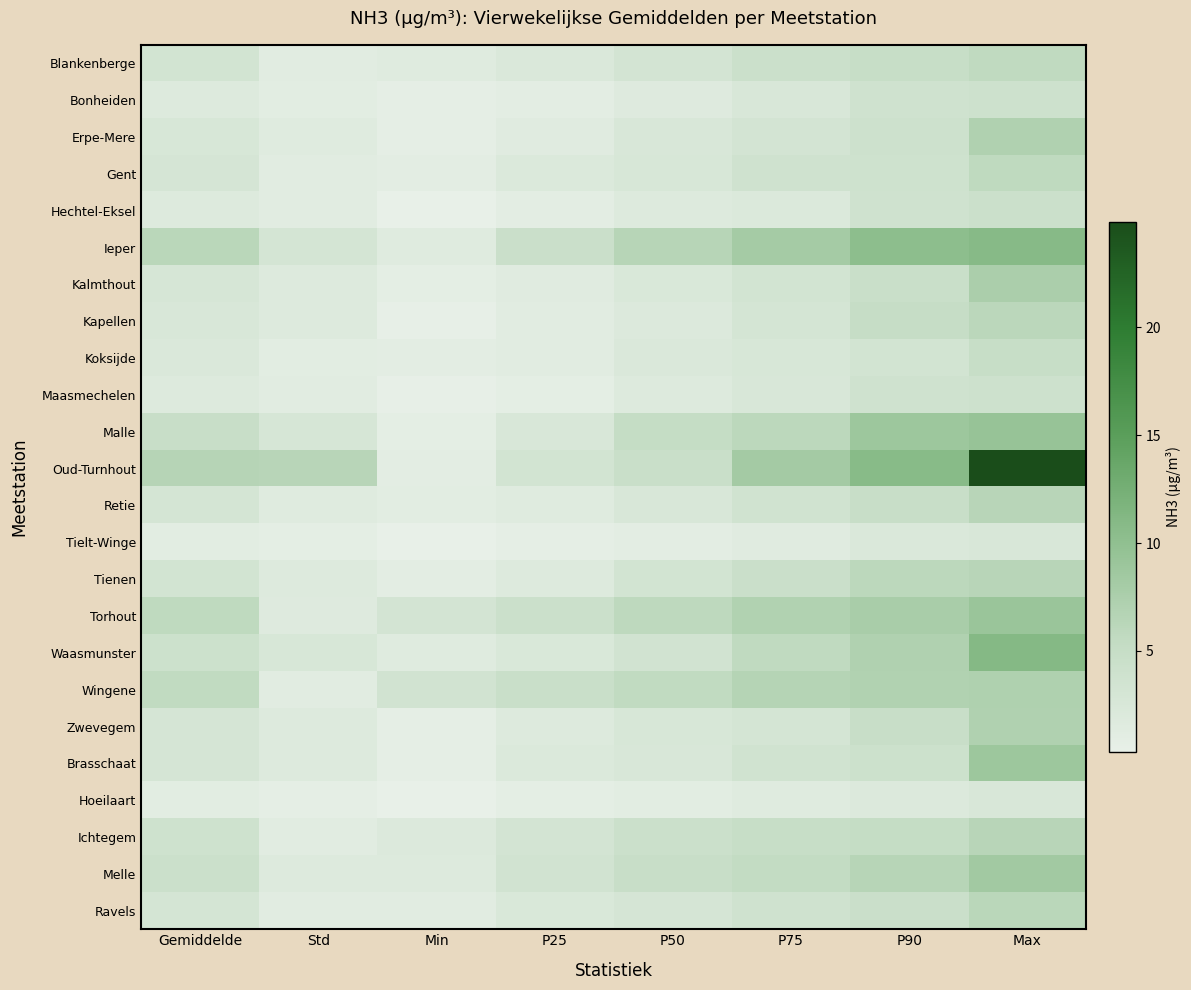

Reading left to right, list all the values displayed in this chart.

Blankenberge: Gemiddelde=3.4	Std=1.3	Min=1.5	P25=2.3	P50=3.2	P75=4.4	P90=5.0	Max=5.6
Bonheiden: Gemiddelde=1.9	Std=1.1	Min=0.6	P25=1.0	P50=1.7	P75=2.6	P90=3.7	Max=4.0
Erpe-Mere: Gemiddelde=2.7	Std=1.6	Min=0.7	P25=1.4	P50=2.6	P75=3.2	P90=4.0	Max=7.1
Gent: Gemiddelde=2.9	Std=1.3	Min=0.9	P25=2.1	P50=2.7	P75=3.8	P90=3.9	Max=5.7
Hechtel-Eksel: Gemiddelde=1.8	Std=1.3	Min=0.3	P25=0.9	P50=1.8	P75=2.1	P90=3.8	Max=4.4
Ieper: Gemiddelde=6.2	Std=3.0	Min=1.6	P25=4.5	P50=6.5	P75=8.1	P90=10.2	Max=10.8
Kalmthout: Gemiddelde=2.8	Std=1.9	Min=0.8	P25=1.4	P50=2.4	P75=3.3	P90=4.6	Max=7.6
Kapellen: Gemiddelde=2.5	Std=1.8	Min=0.4	P25=1.2	P50=2.0	P75=3.1	P90=5.1	Max=6.1
Koksijde: Gemiddelde=2.3	Std=1.1	Min=1.0	P25=1.3	P50=2.3	P75=2.7	P90=3.4	Max=4.9
Maasmechelen: Gemiddelde=1.8	Std=1.2	Min=0.4	P25=0.8	P50=1.8	P75=2.5	P90=3.7	Max=4.0
Malle: Gemiddelde=4.8	Std=2.8	Min=0.8	P25=2.5	P50=5.2	P75=6.0	P90=8.8	Max=9.4
Oud-Turnhout: Gemiddelde=6.6	Std=6.4	Min=1.0	P25=3.3	P50=4.7	P75=8.2	P90=10.7	Max=24.9
Retie: Gemiddelde=3.0	Std=1.6	Min=1.1	P25=1.5	P50=2.6	P75=3.6	P90=4.8	Max=6.4
Tielt-Winge: Gemiddelde=1.1	Std=0.8	Min=0.3	P25=0.6	P50=1.0	P75=1.4	P90=2.3	Max=2.6
Tienen: Gemiddelde=3.4	Std=1.8	Min=1.0	P25=1.9	P50=3.3	P75=4.5	P90=6.0	Max=6.4
Torhout: Gemiddelde=5.7	Std=1.7	Min=3.2	P25=4.4	P50=5.8	P75=7.0	P90=7.7	Max=9.1
Waasmunster: Gemiddelde=4.2	Std=2.7	Min=1.5	P25=2.4	P50=3.5	P75=5.6	P90=7.1	Max=11.0
Wingene: Gemiddelde=5.5	Std=1.2	Min=3.5	P25=4.7	P50=5.5	P75=6.7	P90=7.0	Max=7.2
Zwevegem: Gemiddelde=2.9	Std=1.8	Min=0.6	P25=1.8	P50=2.7	P75=3.1	P90=4.8	Max=7.1
Brasschaat: Gemiddelde=2.9	Std=1.9	Min=0.6	P25=2.1	P50=2.5	P75=3.6	P90=4.2	Max=8.8
Hoeilaart: Gemiddelde=1.1	Std=0.6	Min=0.3	P25=0.8	P50=1.1	P75=1.6	P90=2.0	Max=2.5
Ichtegem: Gemiddelde=3.9	Std=1.2	Min=2.0	P25=3.2	P50=4.4	P75=4.9	P90=5.2	Max=6.4
Melle: Gemiddelde=4.3	Std=1.8	Min=1.8	P25=3.5	P50=4.8	P75=5.3	P90=6.5	Max=8.4
Ravels: Gemiddelde=3.0	Std=1.3	Min=1.3	P25=2.4	P50=2.9	P75=3.7	P90=4.5	Max=6.2